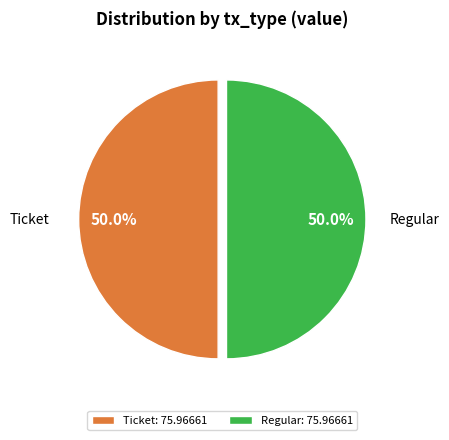

What is the ratio of the value at Regular: 75.96661 to the value at Ticket: 75.96661?

1.0